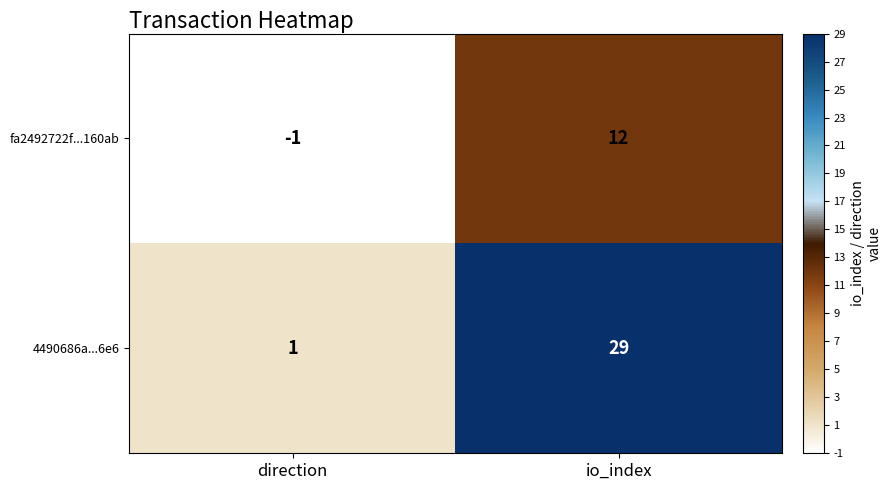

Reading left to right, extract all data points from this chart.

fa2492722f...160ab: -1	12
4490686a...6e6: 1	29